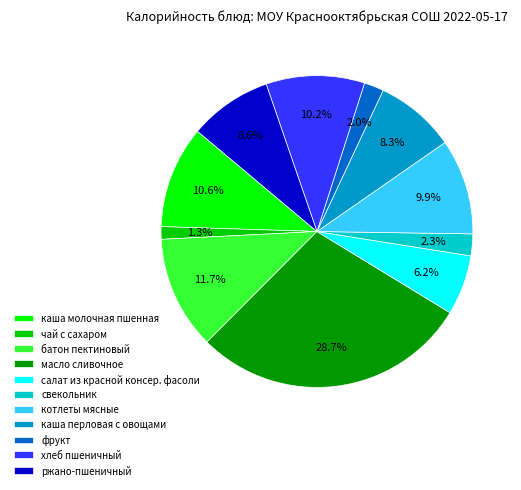

To the nearest percent, what percentage of the pie is чай с сахаром?

1%